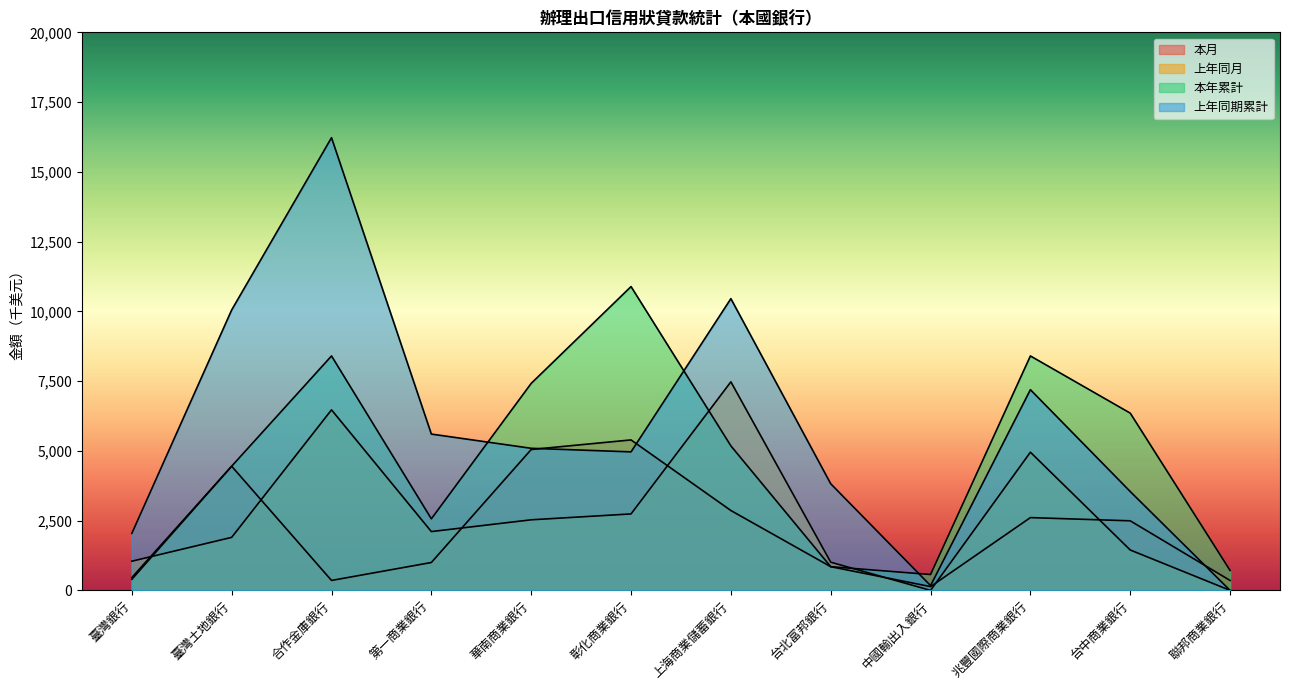

What is the label of the 7th point from the right?

彰化商業銀行